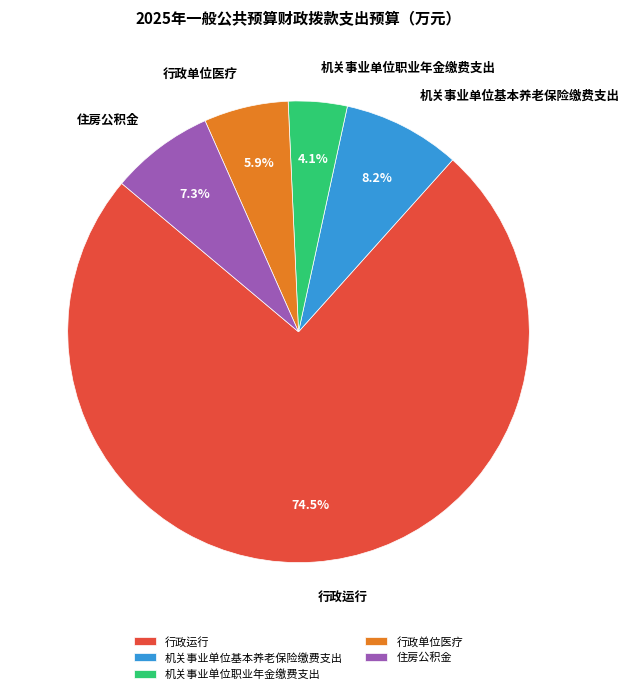

Which slice represents more than half of the pie?

行政运行